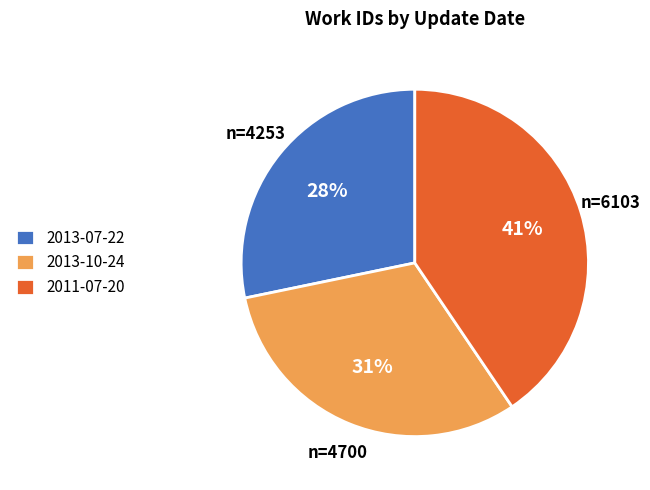

Which category has the smallest portion of the pie?

2013-07-22